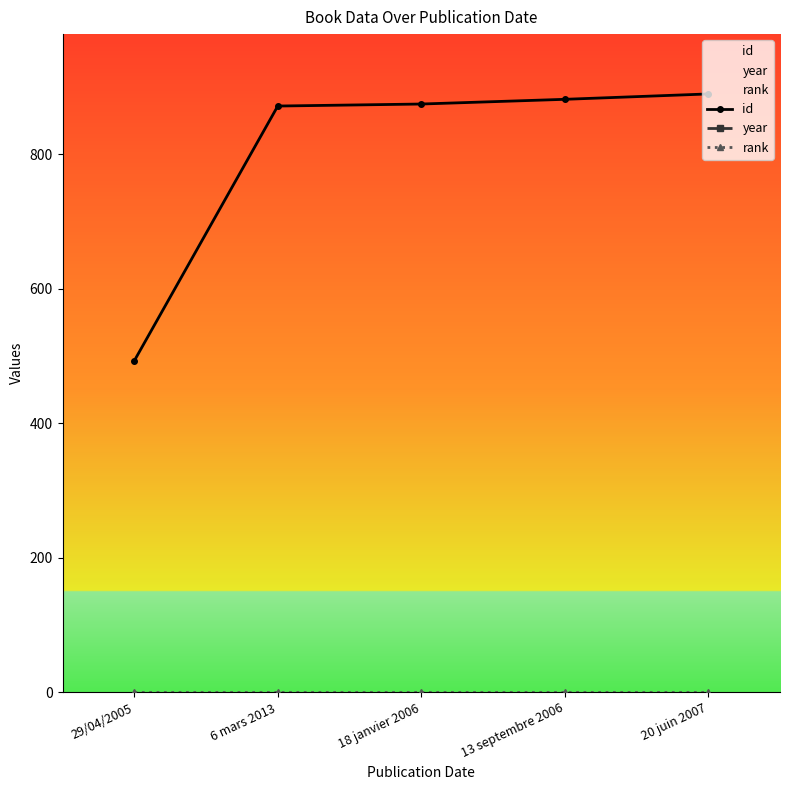

Which category has the lowest value in the id series?

29/04/2005